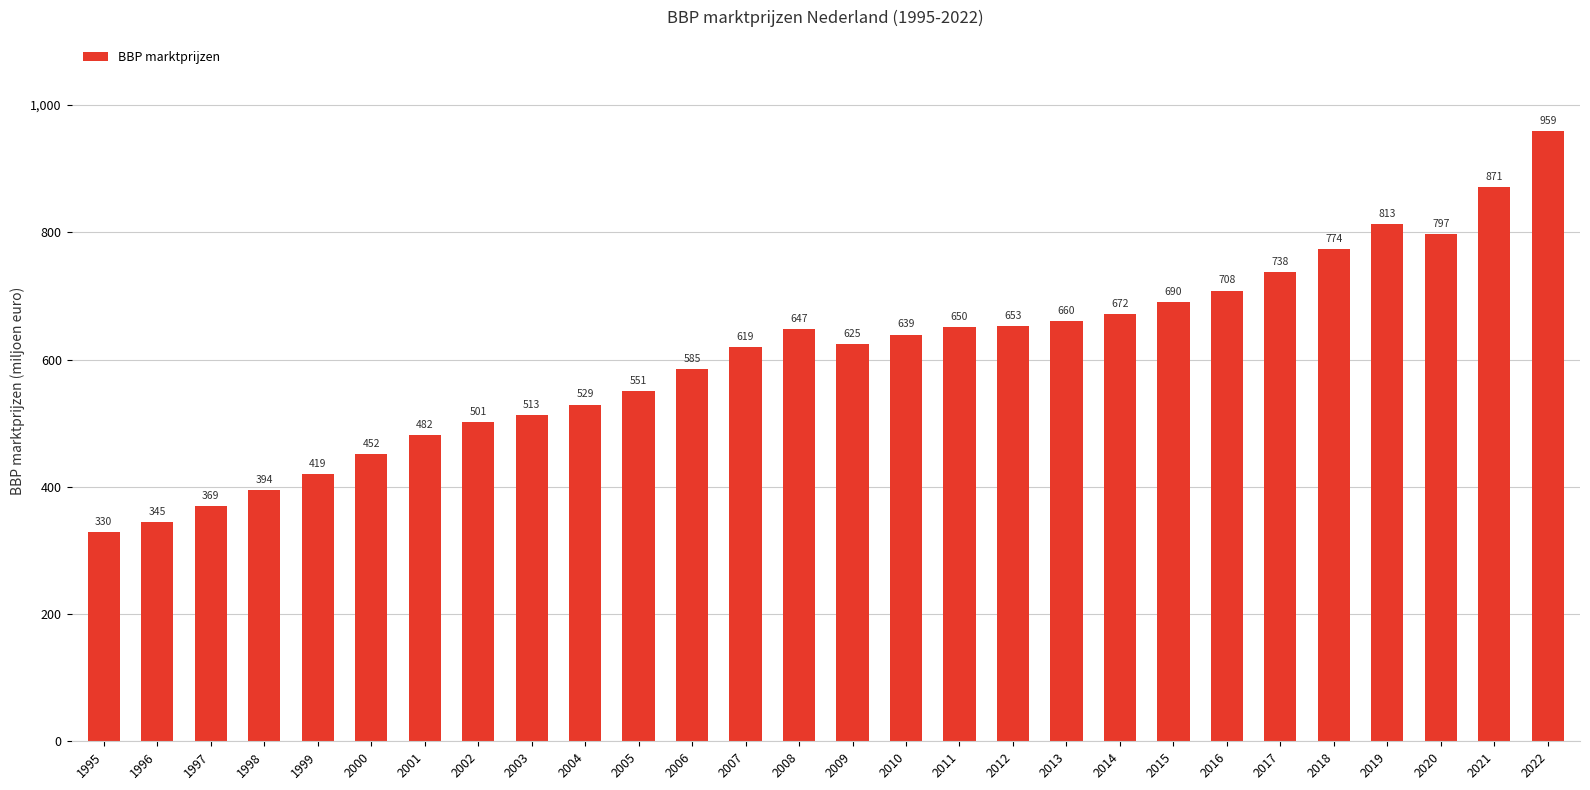

Are the bars horizontal?

No